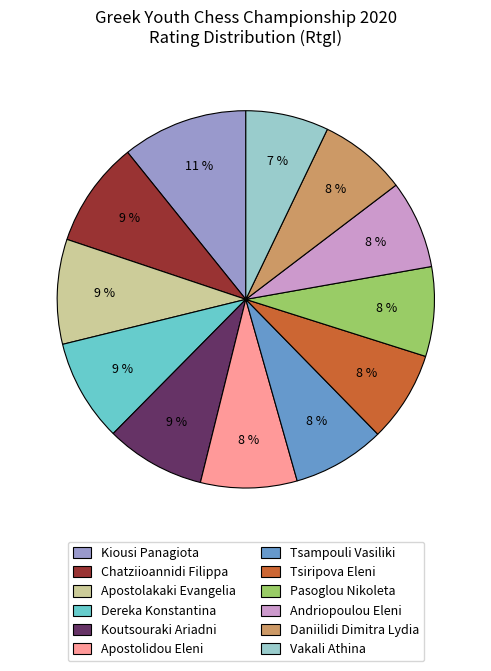

Approximately how many times larger is the value at Tsiripova Eleni compared to Chatziioannidi Filippa?

0.9